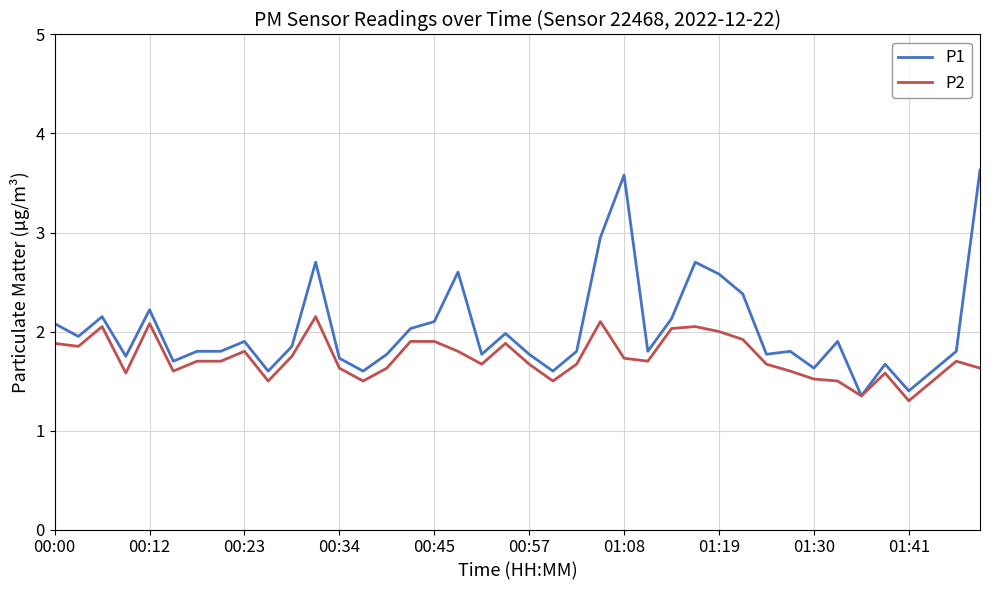

What is the minimum value shown in the chart?

1.3